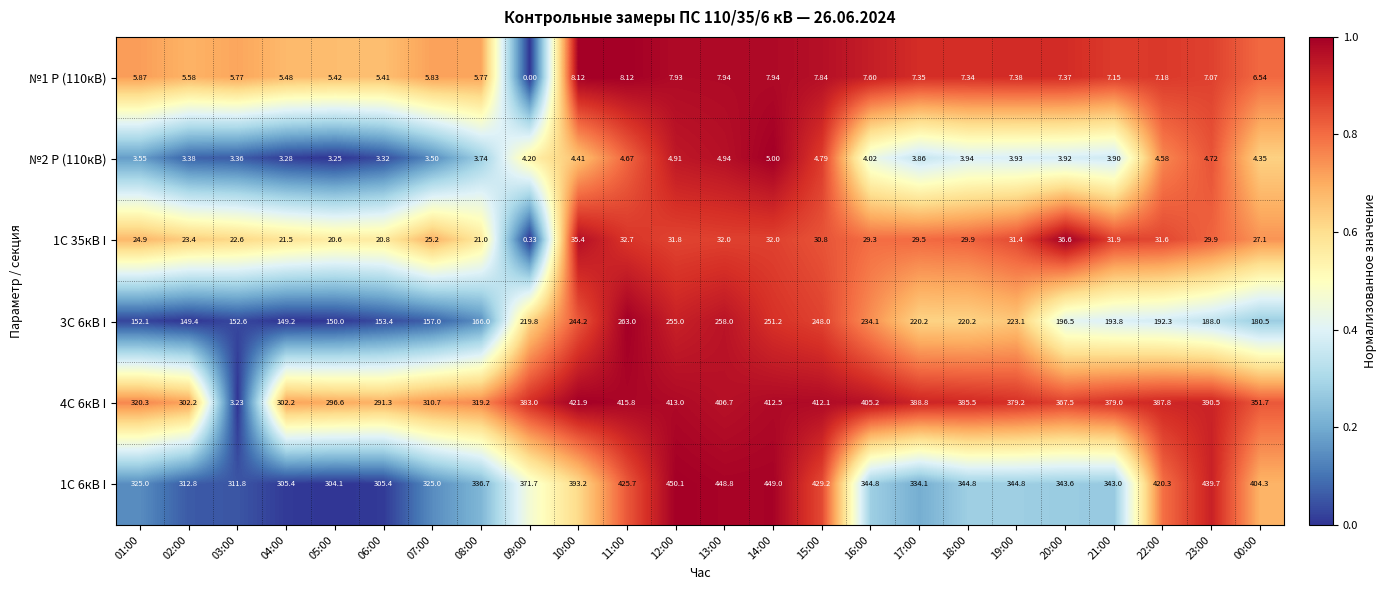

How many distinct data groups are displayed?

6